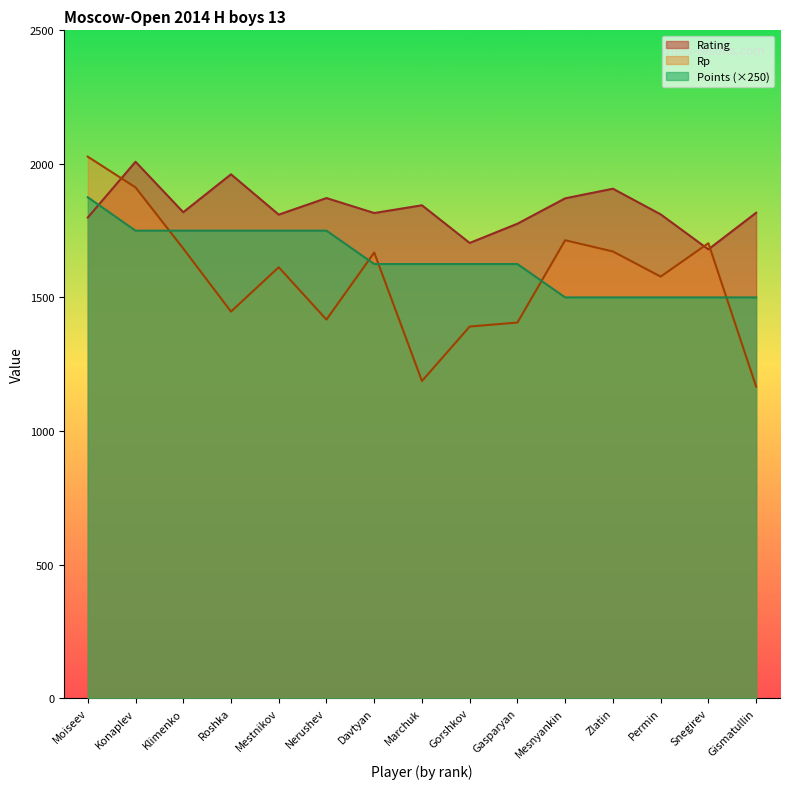

Which series has the largest total across all categories?

Rating